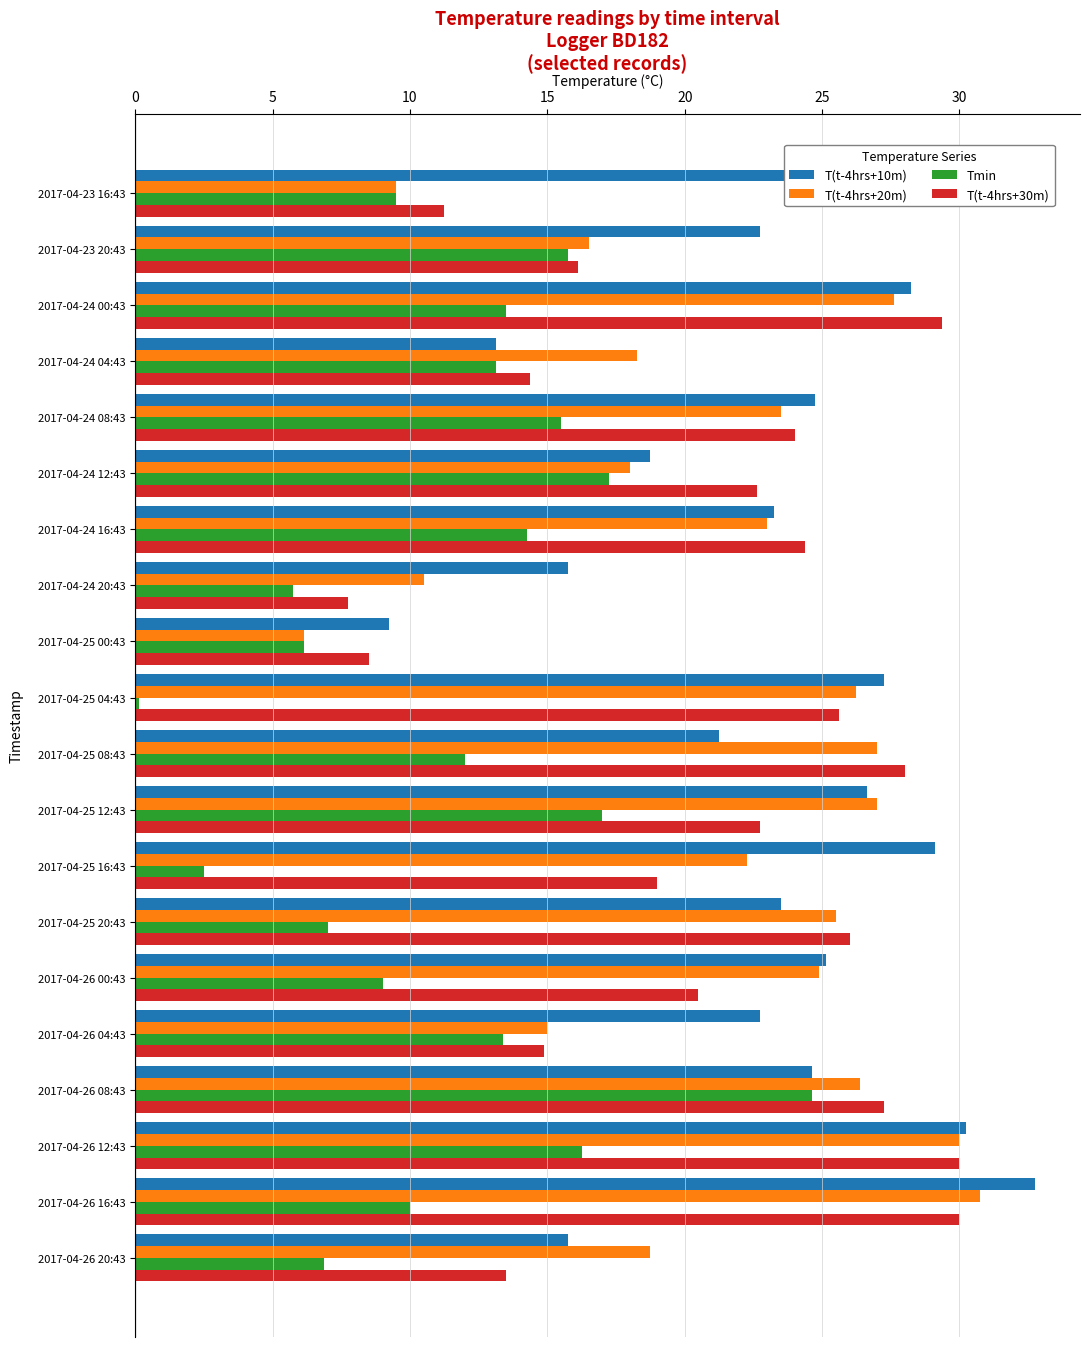

What is the difference between the maximum and minimum values in the Tmin series?

24.5